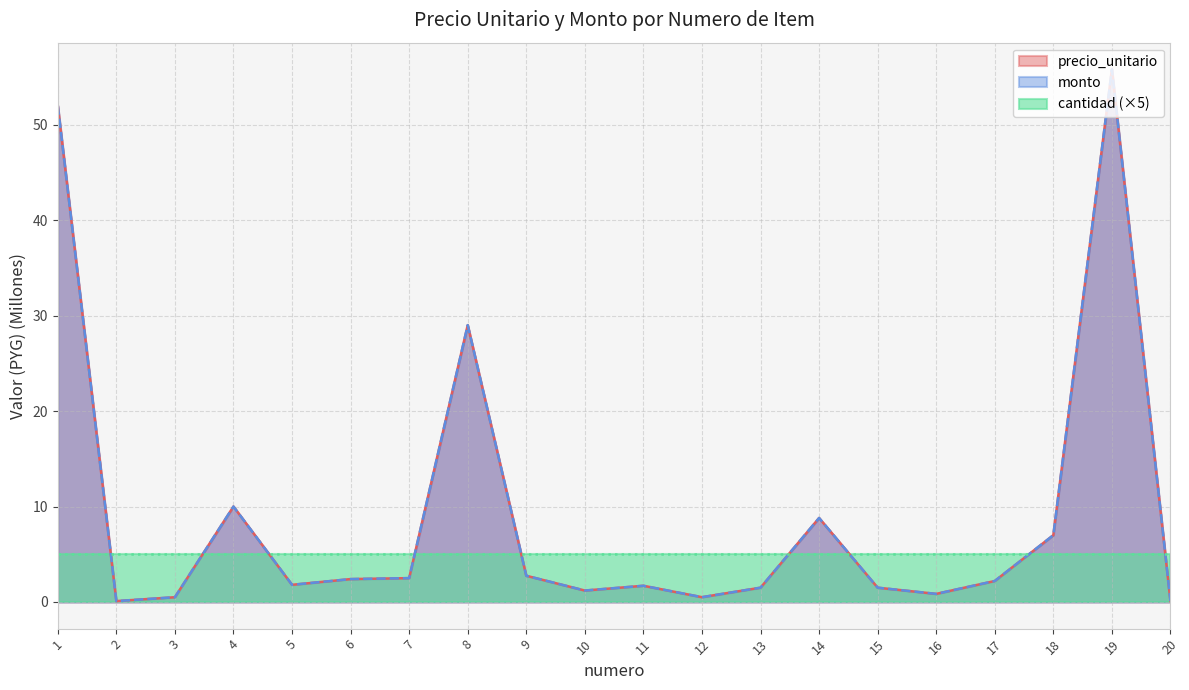

Which series has the widest spread of values?

precio_unitario